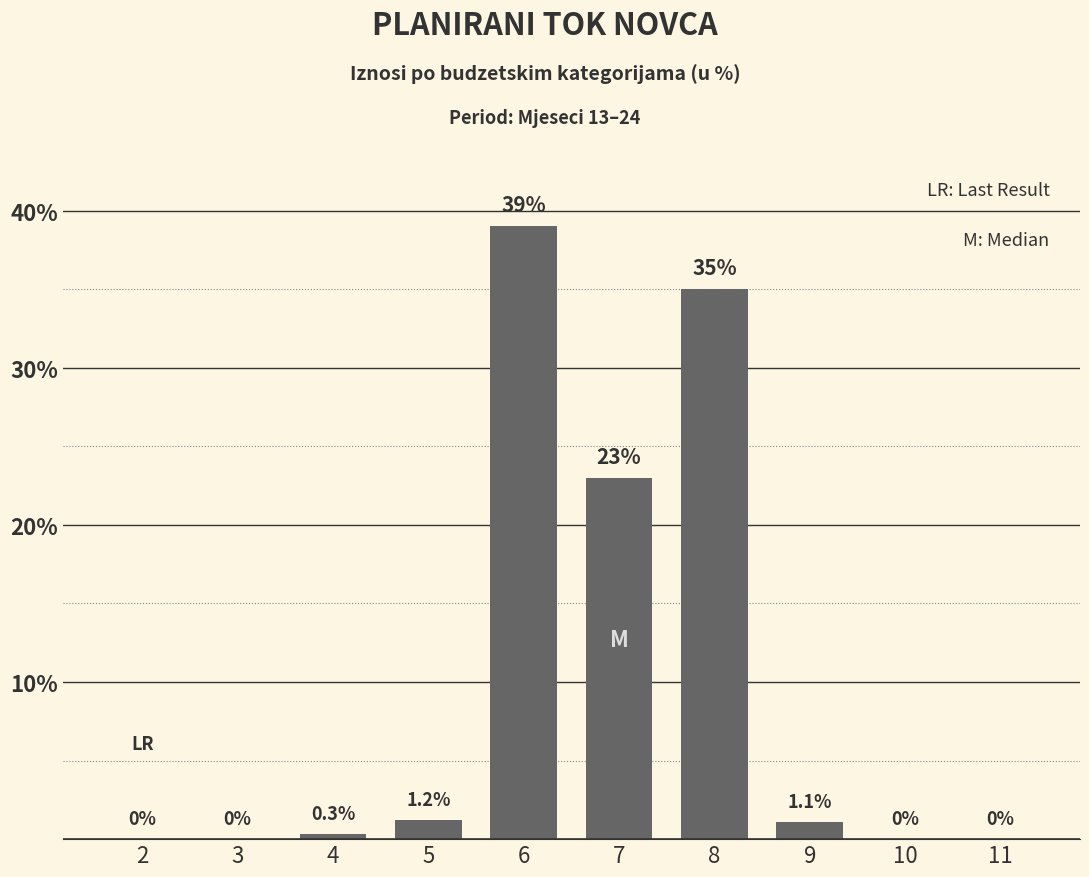

Which label corresponds to the largest value in the chart?

6